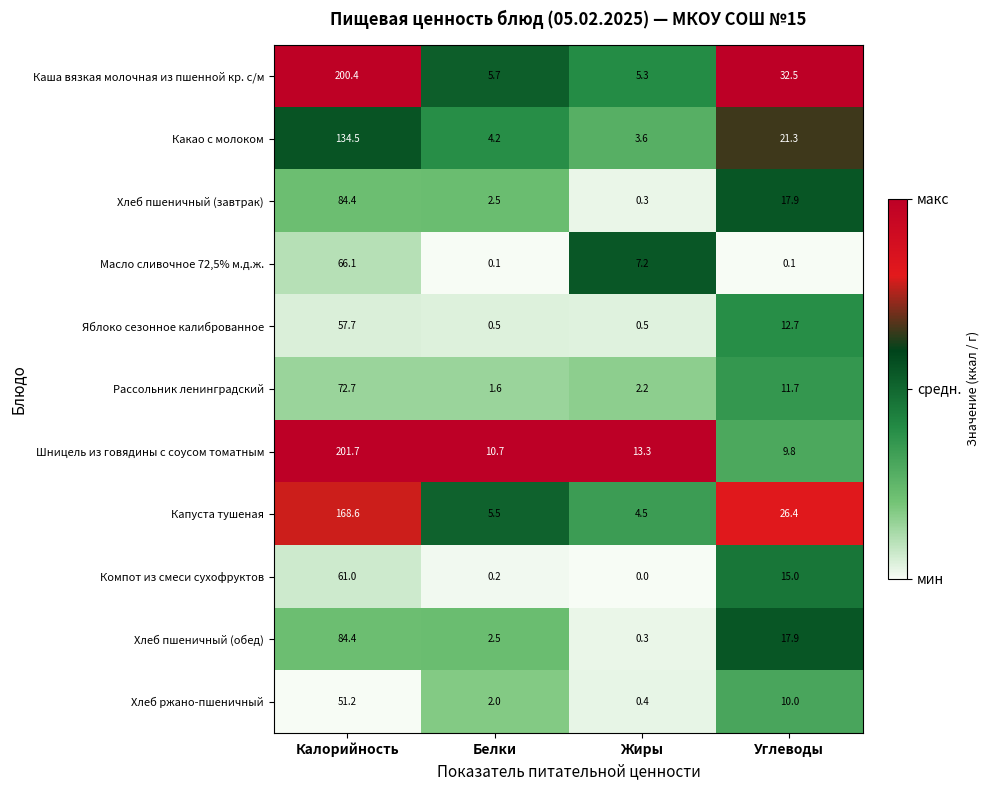

Which series changed the most between Жиры and Углеводы?

Каша вязкая молочная из пшенной кр. с/м